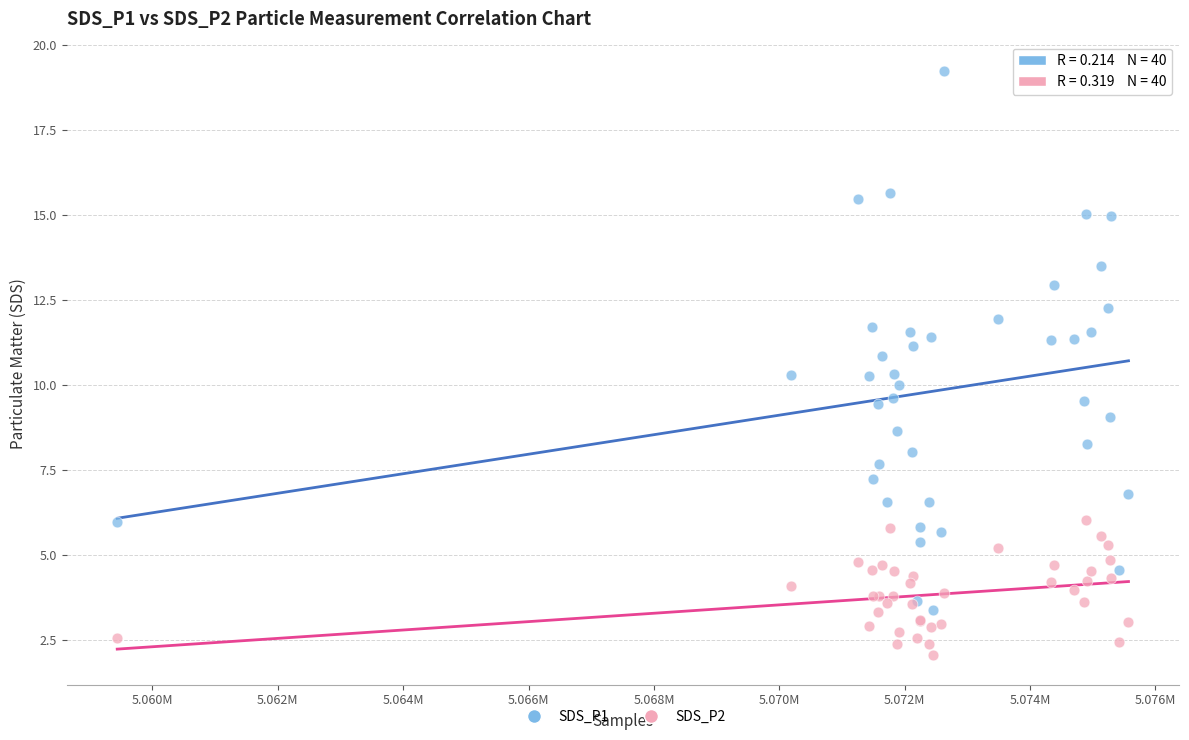

Which series has the widest spread of Y values?

SDS_P1